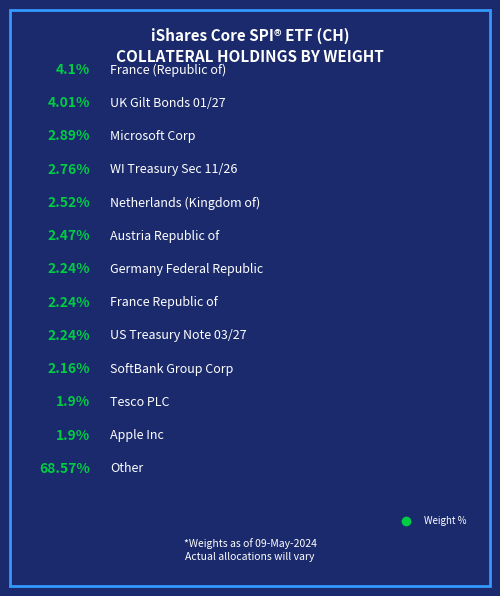

Approximately how many times larger is the value at Netherlands (Kingdom of) compared to Austria Republic of?

1.0